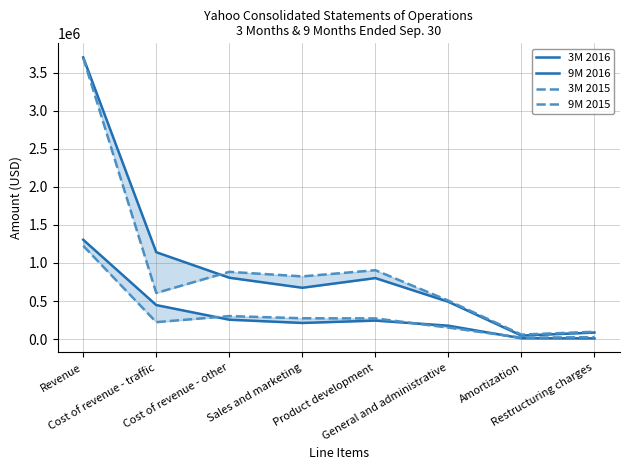

At which label does 9M 2016 first exceed 801708?

Revenue